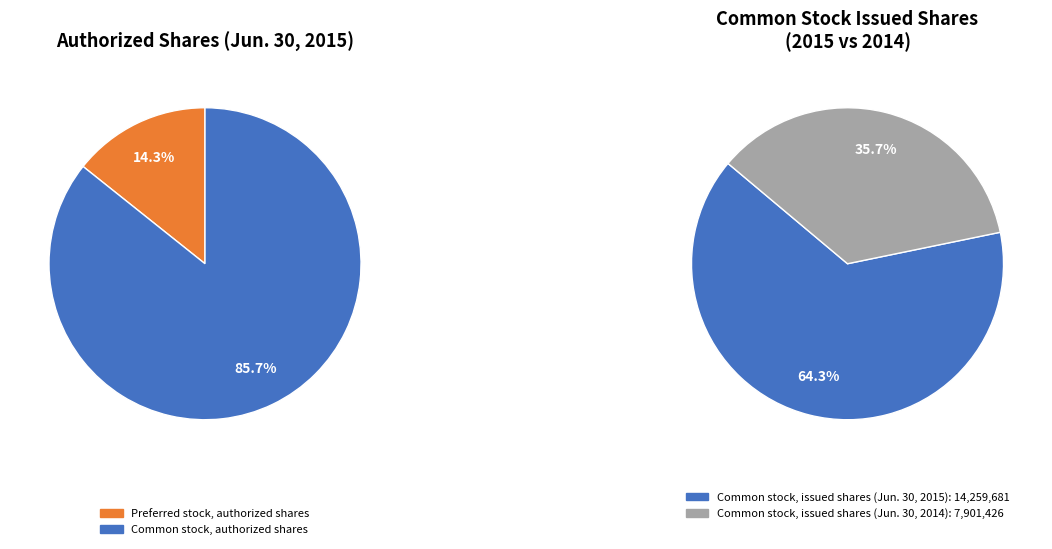

True or false: Common stock, authorized shares accounts for 91% of the total.

False